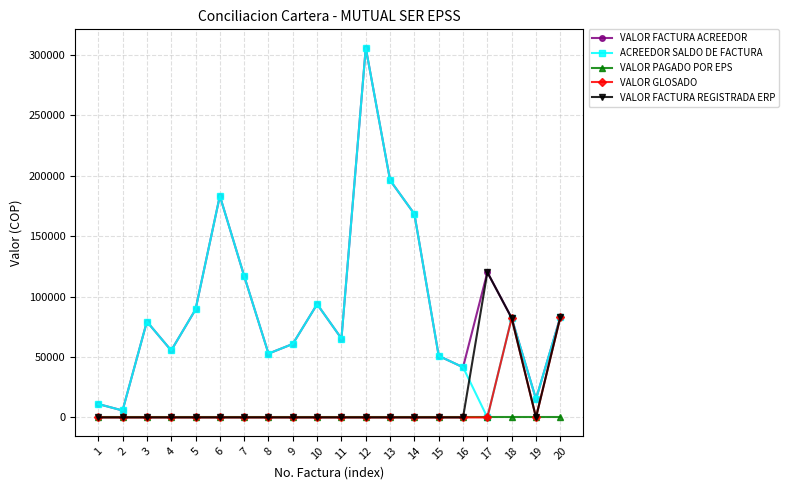

Which label corresponds to the largest value in the chart?

12